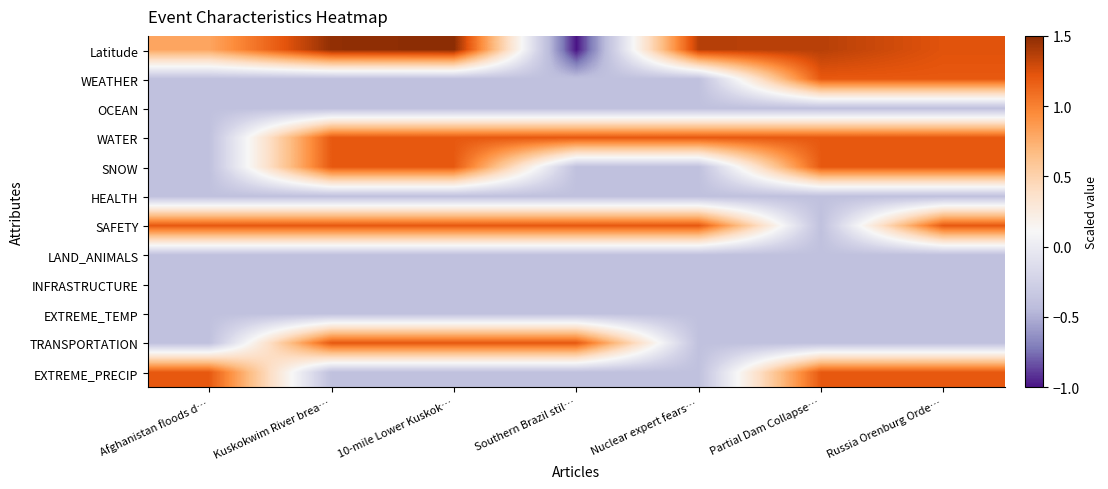

How many categories are shown in the chart?

7